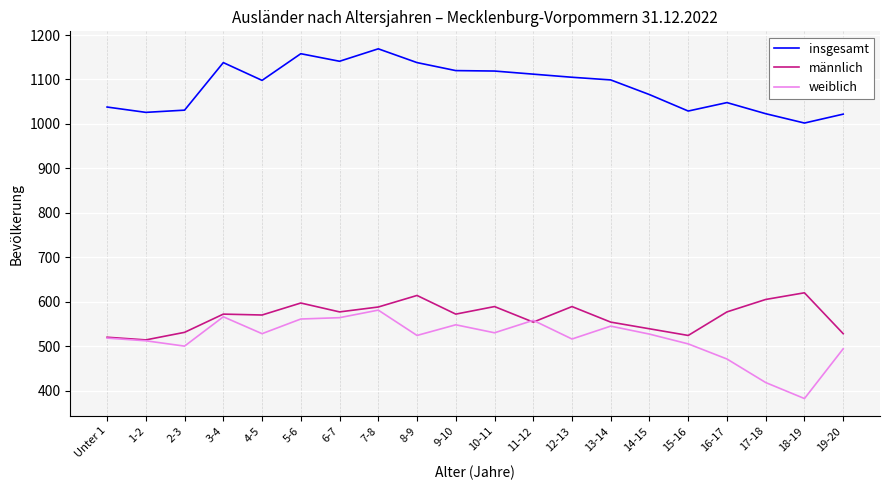

What position from the right is 2-3?

18